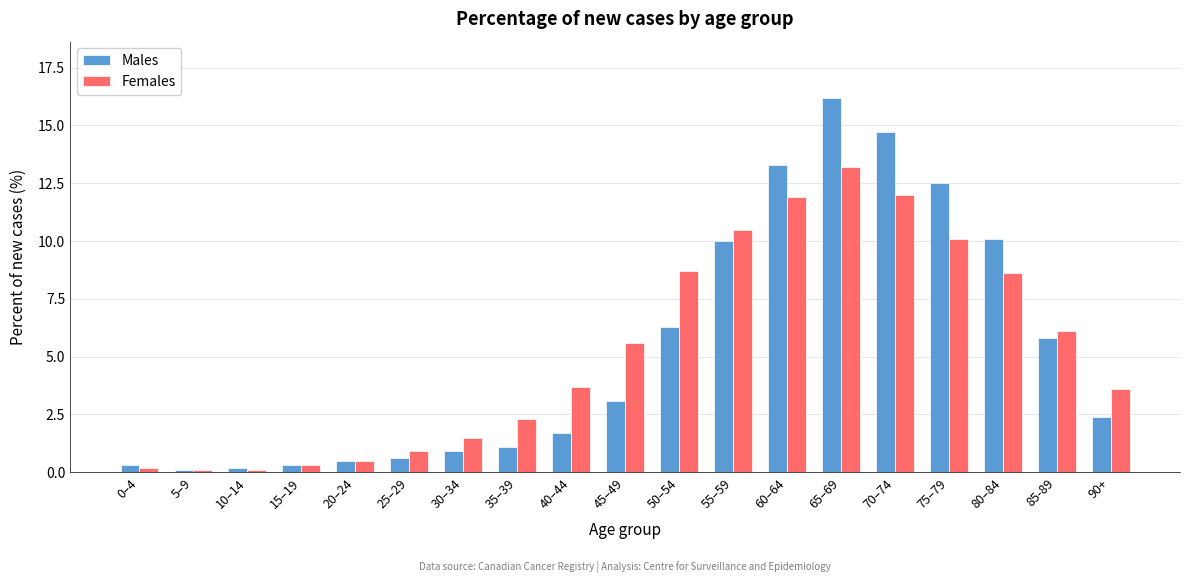

Rank the series by their maximum value, from lowest to highest.

Females, Males